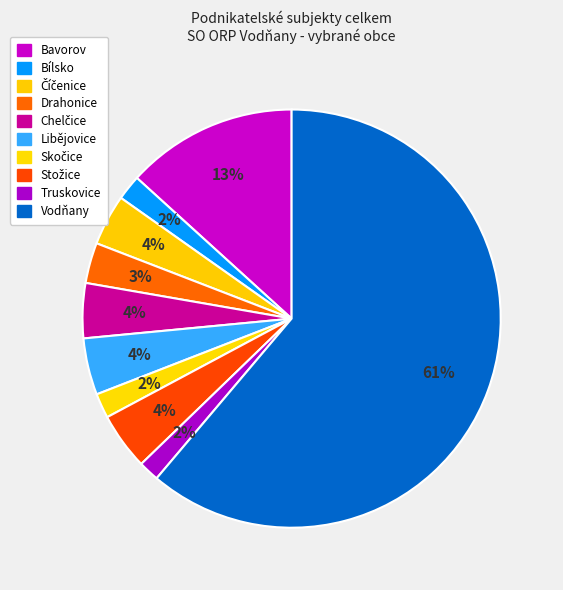

How many slices are in this pie chart?

10